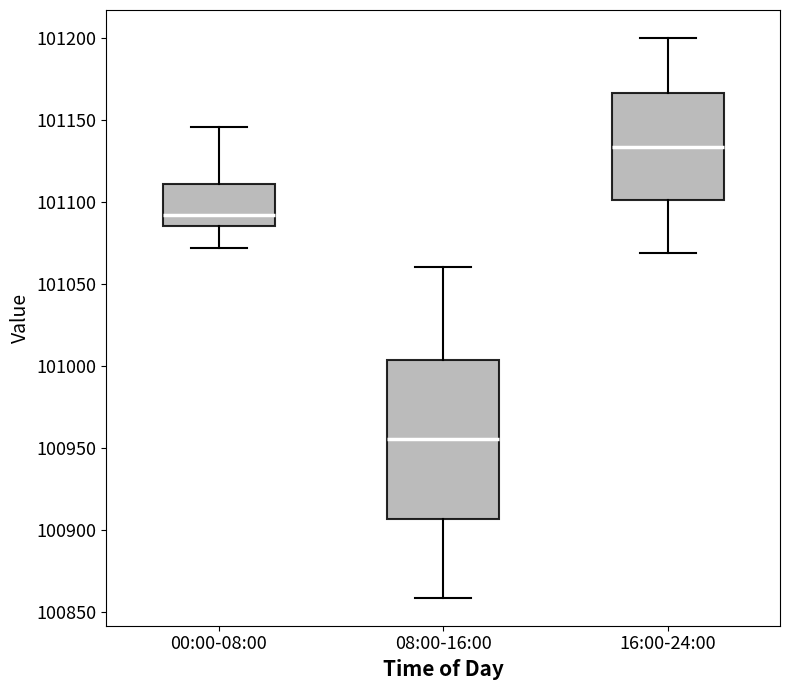

Which box's median line is the lowest?

08:00-16:00